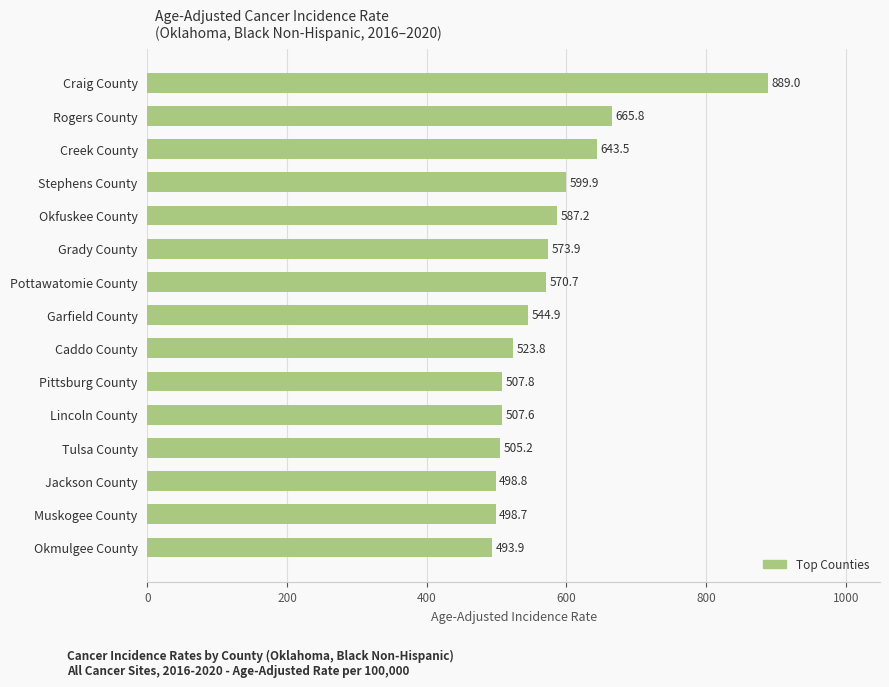

What is the difference between the second highest and second lowest values?

167.1